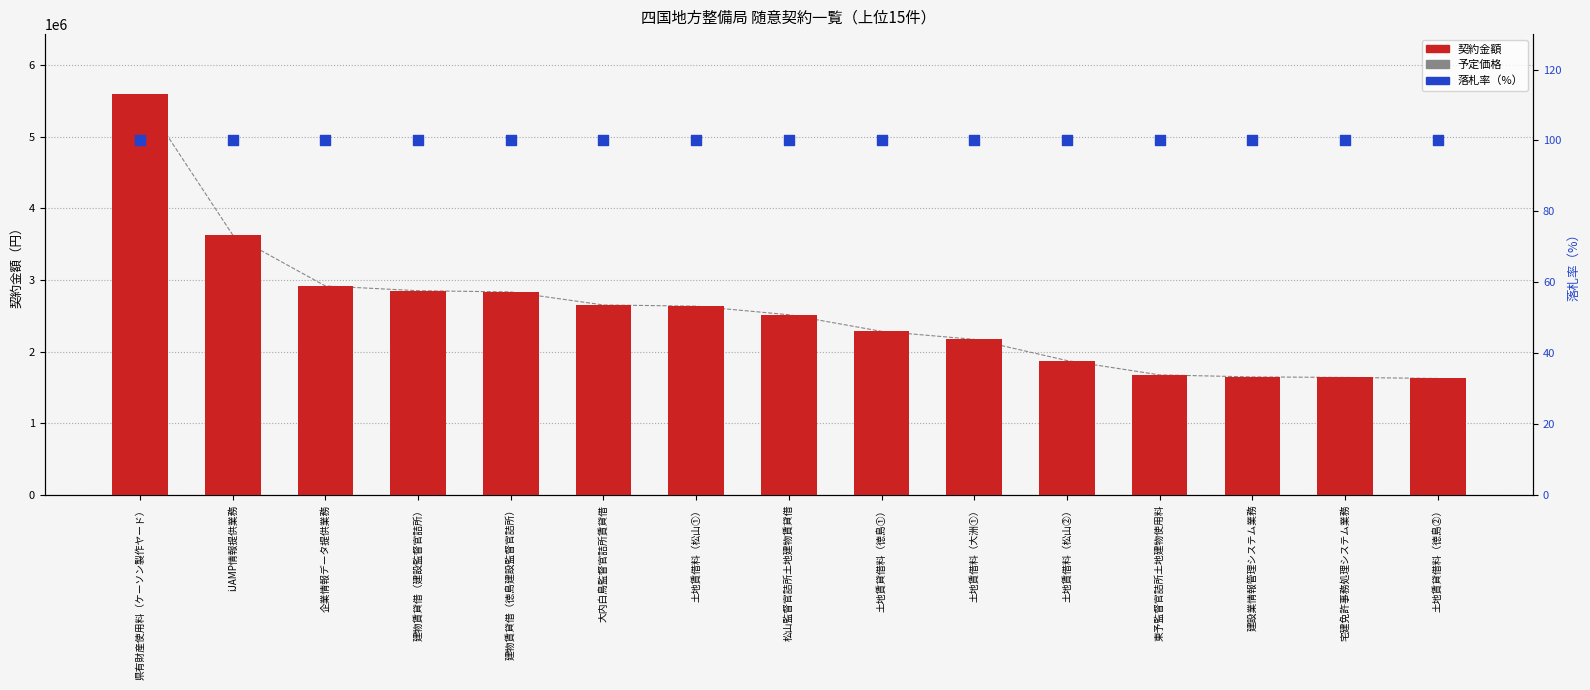

Which series reaches the minimum Y coordinate?

落札率